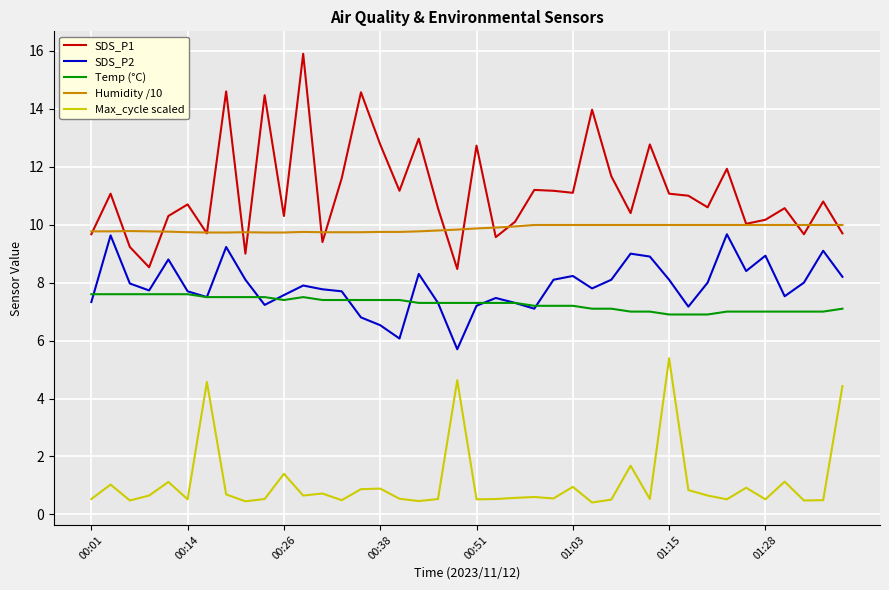

What is the maximum value for Max_cycle scaled?

5.4